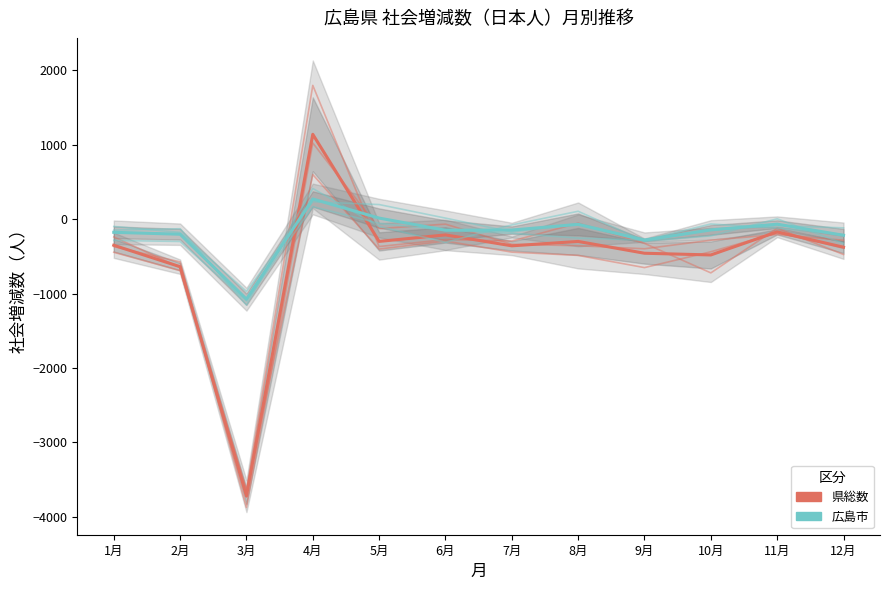

The value of 県総数 (R4) at 2月 is -575. True or false?

True